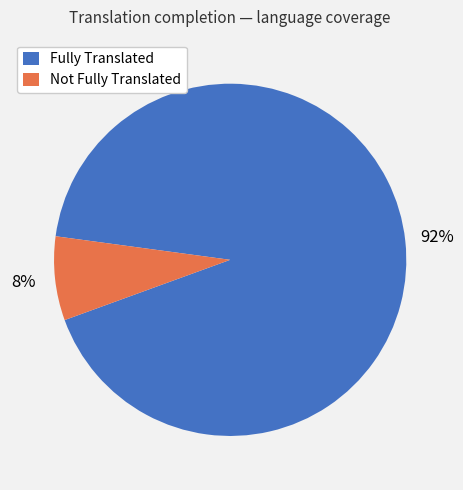

Which category has the biggest portion of the pie?

Fully Translated